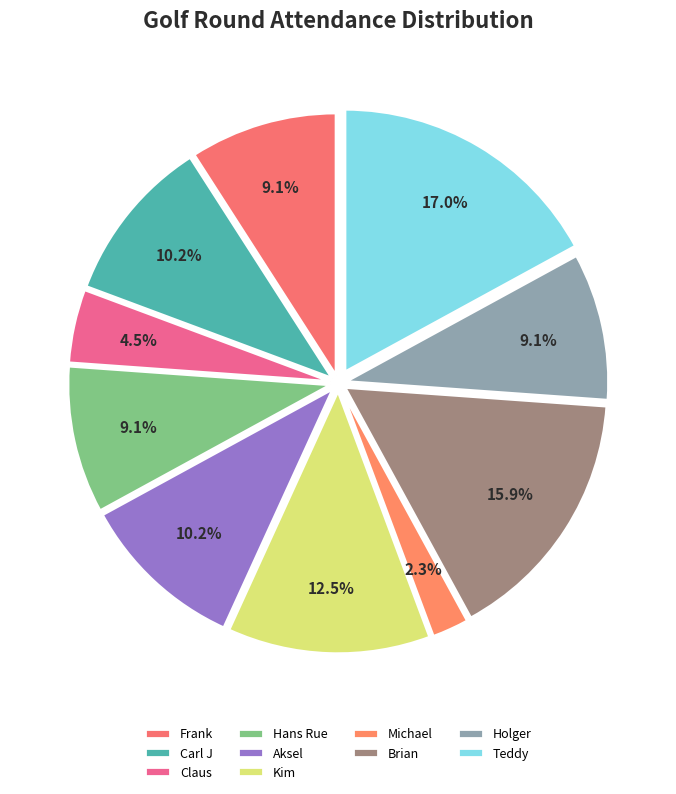

What is the smallest slice in the pie chart?

Michael